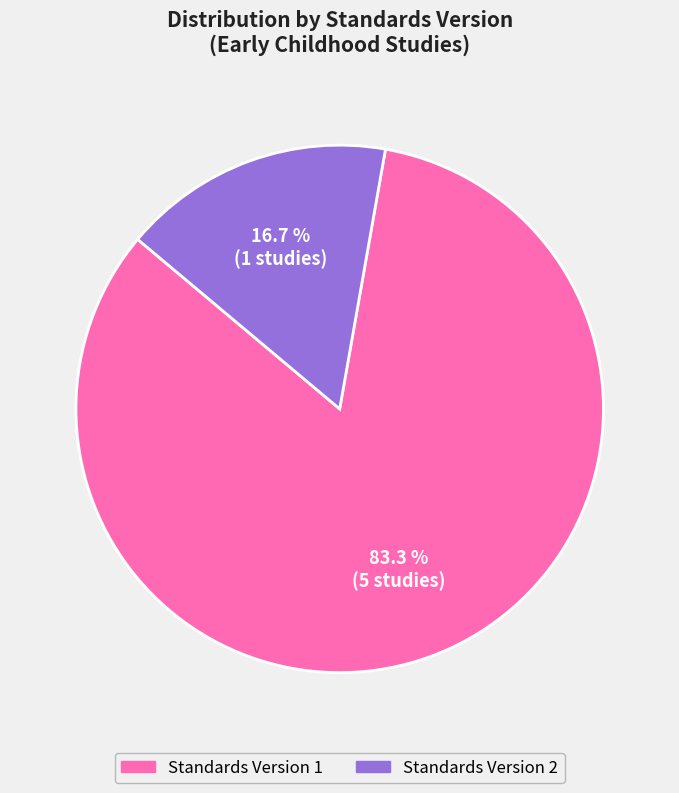

Is there any slice that represents more than half of the pie?

Yes